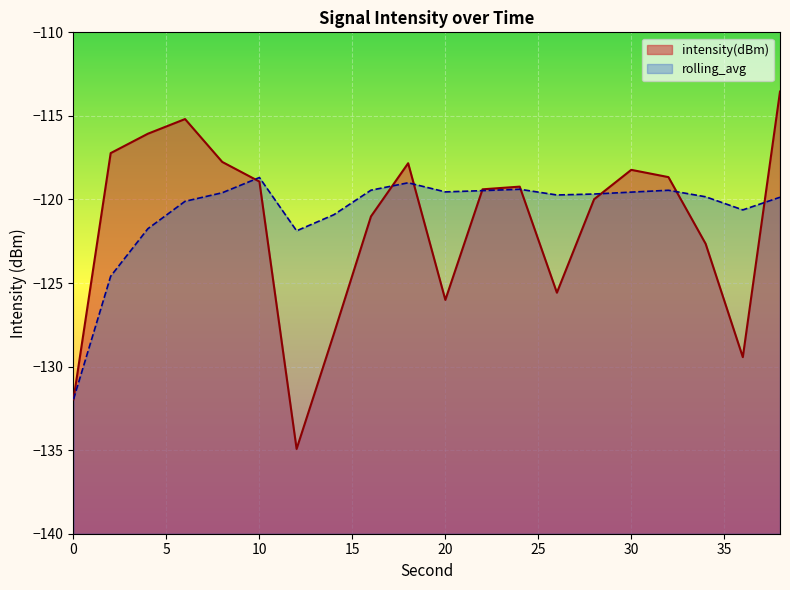

How many intersections are there between rolling_avg and intensity(dBm)?

8